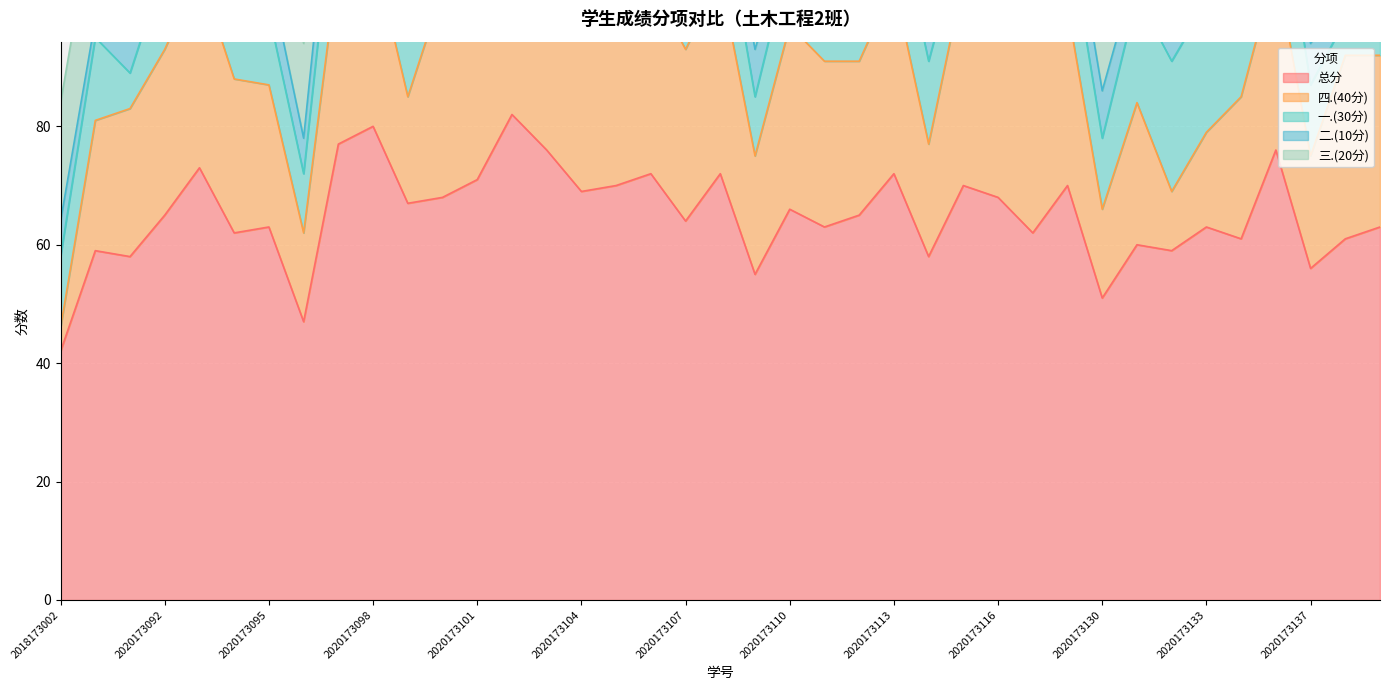

Is it true that 一.(30分) equals 14 at 2020173113?

True